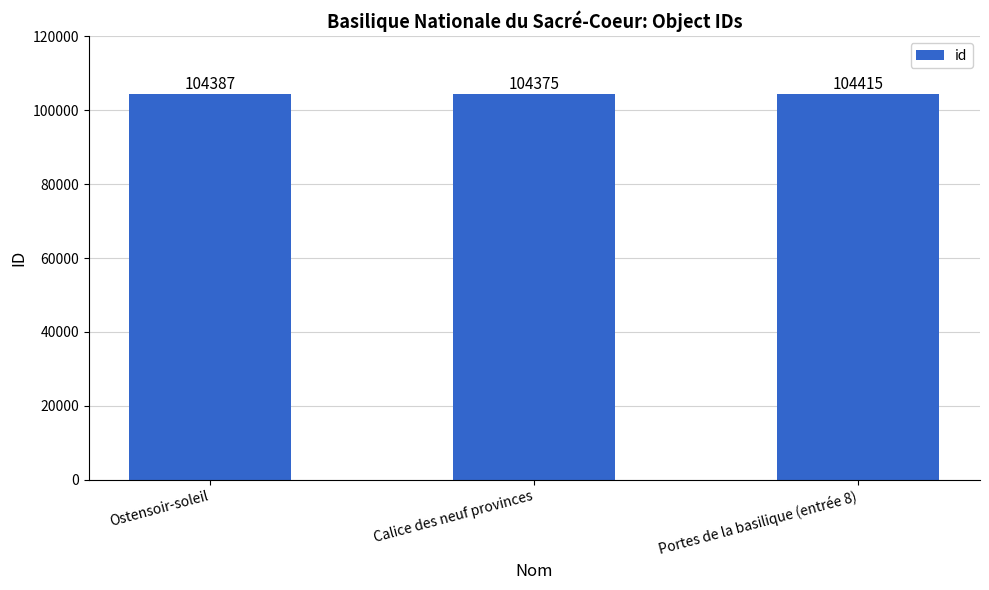

List the labels in order of value, largest first.

Portes de la basilique (entrée 8), Ostensoir-soleil, Calice des neuf provinces